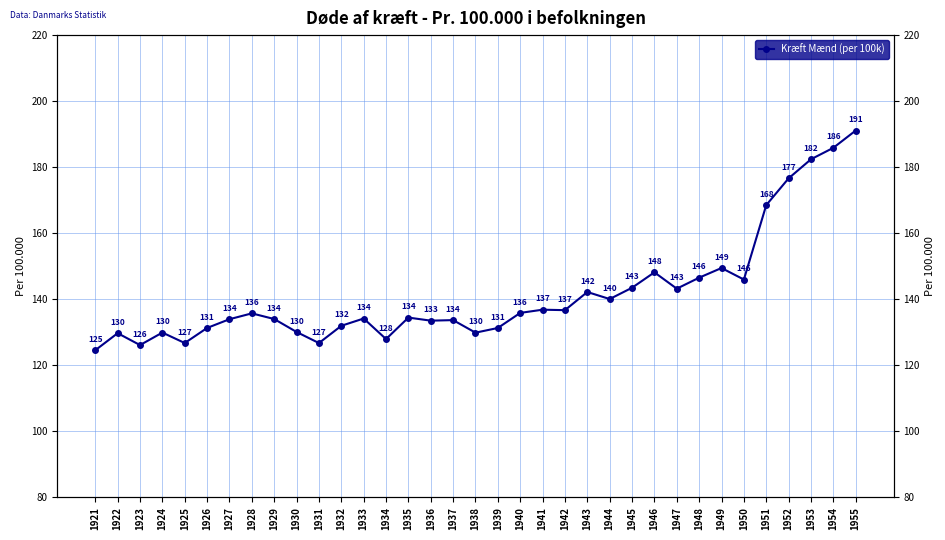

How many points are lower than both their immediate neighbors (excluding endpoints)?

10